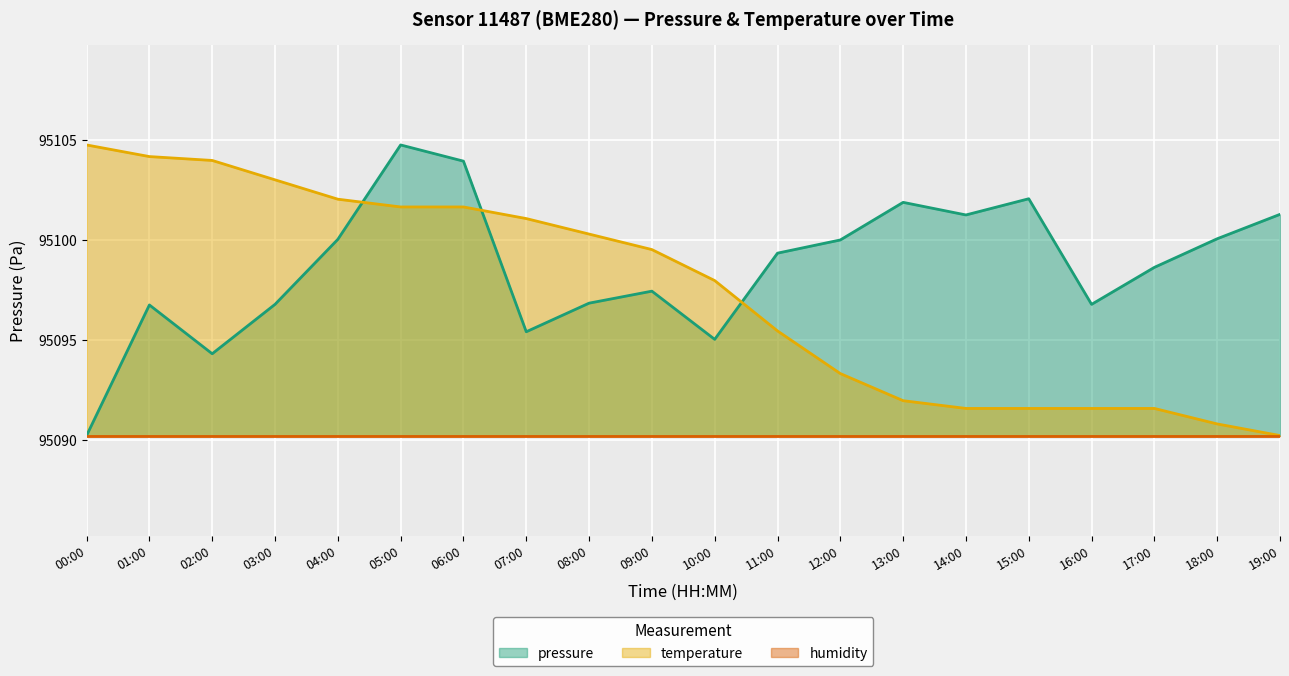

True or false: temperature has more than 1 interior local peaks.

False